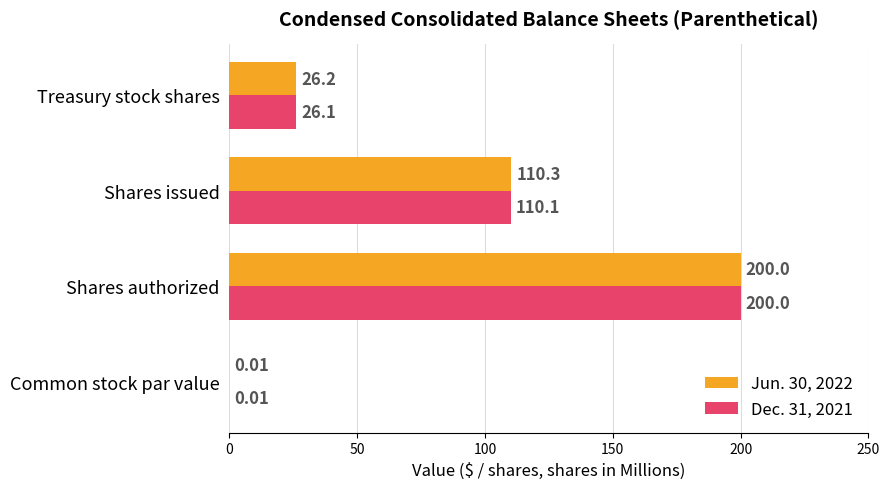

Where is Dec. 31, 2021 nearest to the value 100?

Shares issued